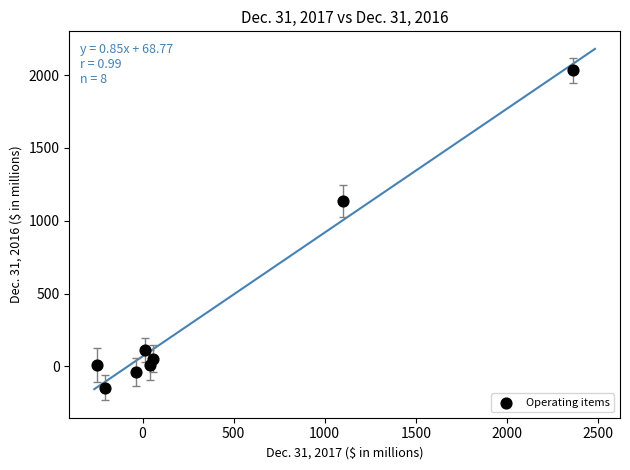

What is the range of Y values (max minus min)?

2181